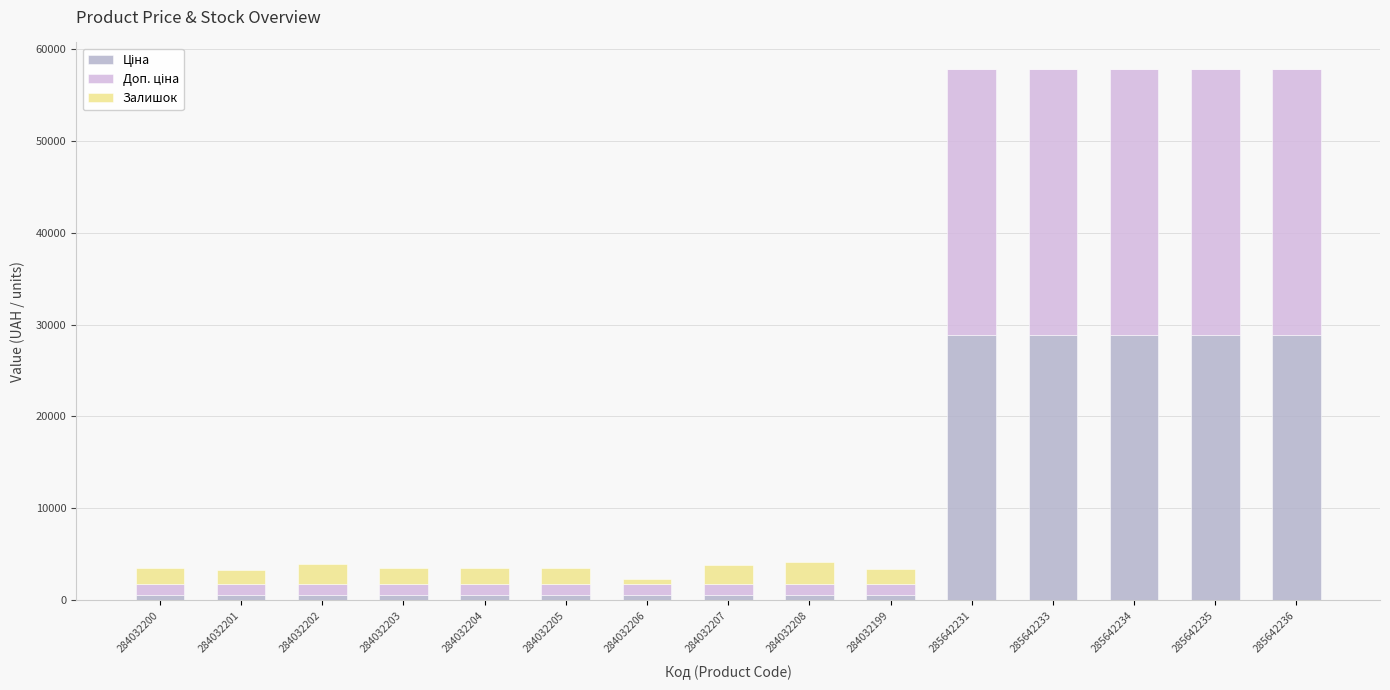

How many series are shown in this chart?

3